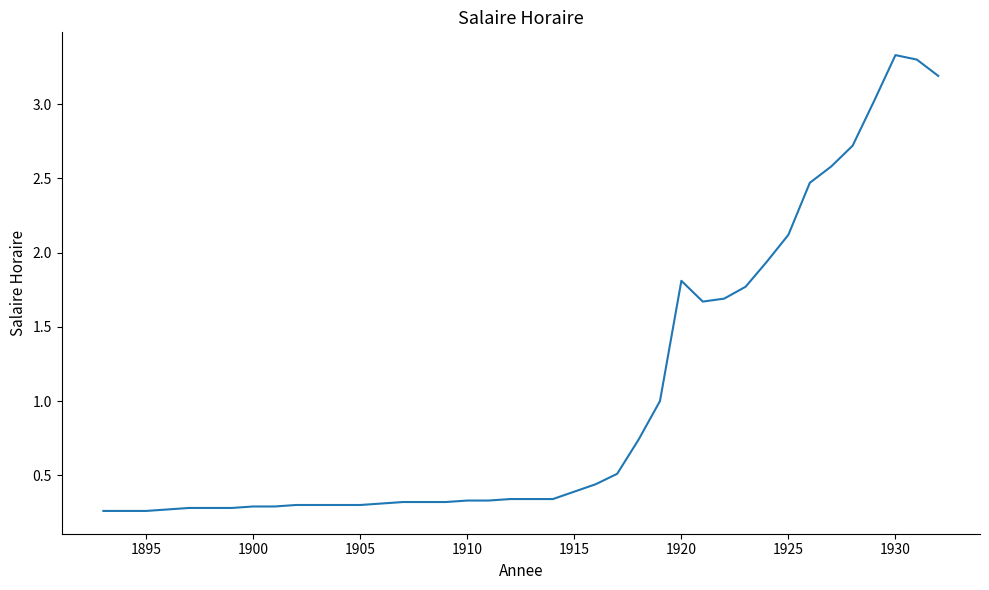

What is the greatest value displayed?

3.3